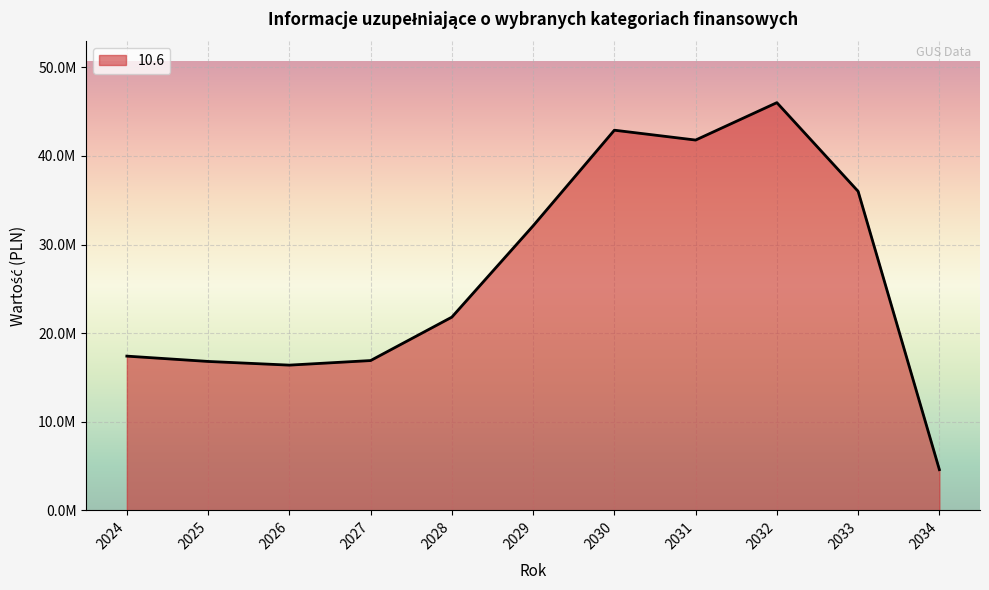

Is it true that the value at 2025 is 6181356?

False